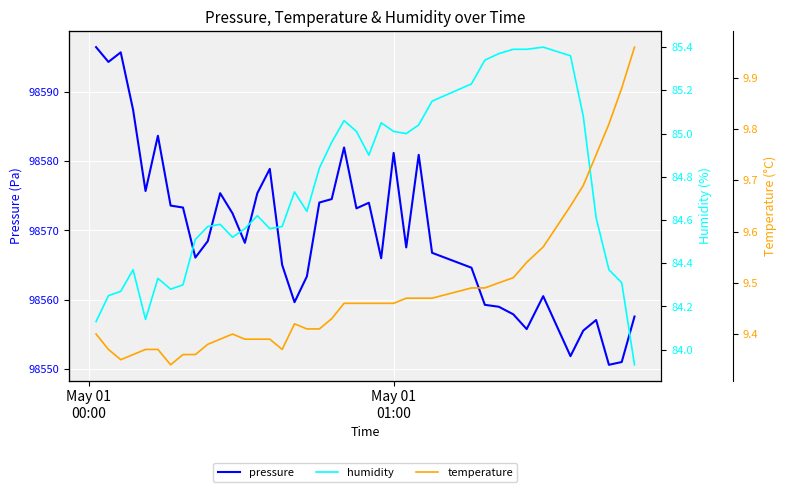

Which series has the largest total across all categories?

pressure